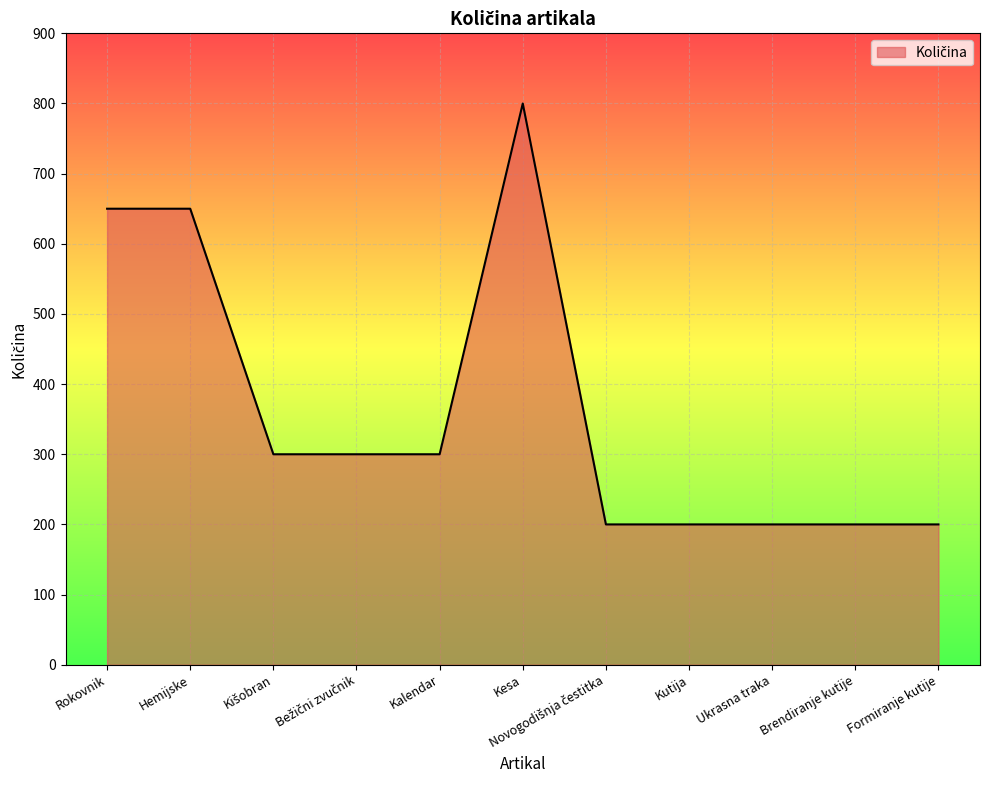

What value does the data have at Hemijske?

650